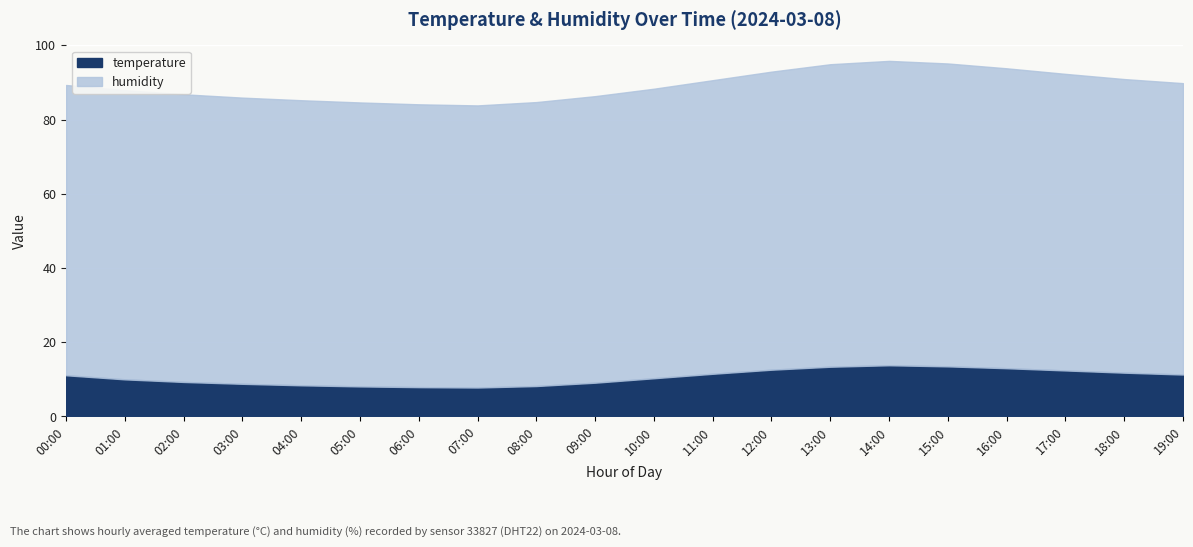

Rank the series at 02:00 from highest to lowest value.

humidity, temperature